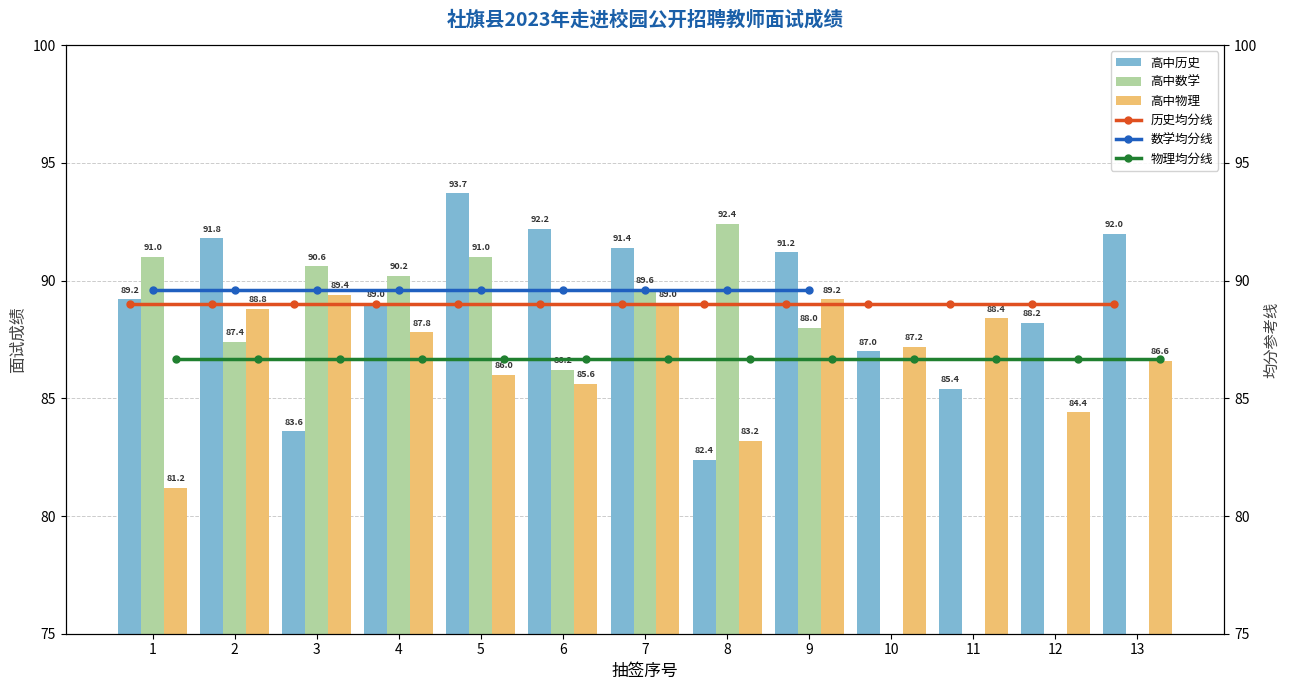

Is it true that 高中物理 equals 27.8 at 3?

False